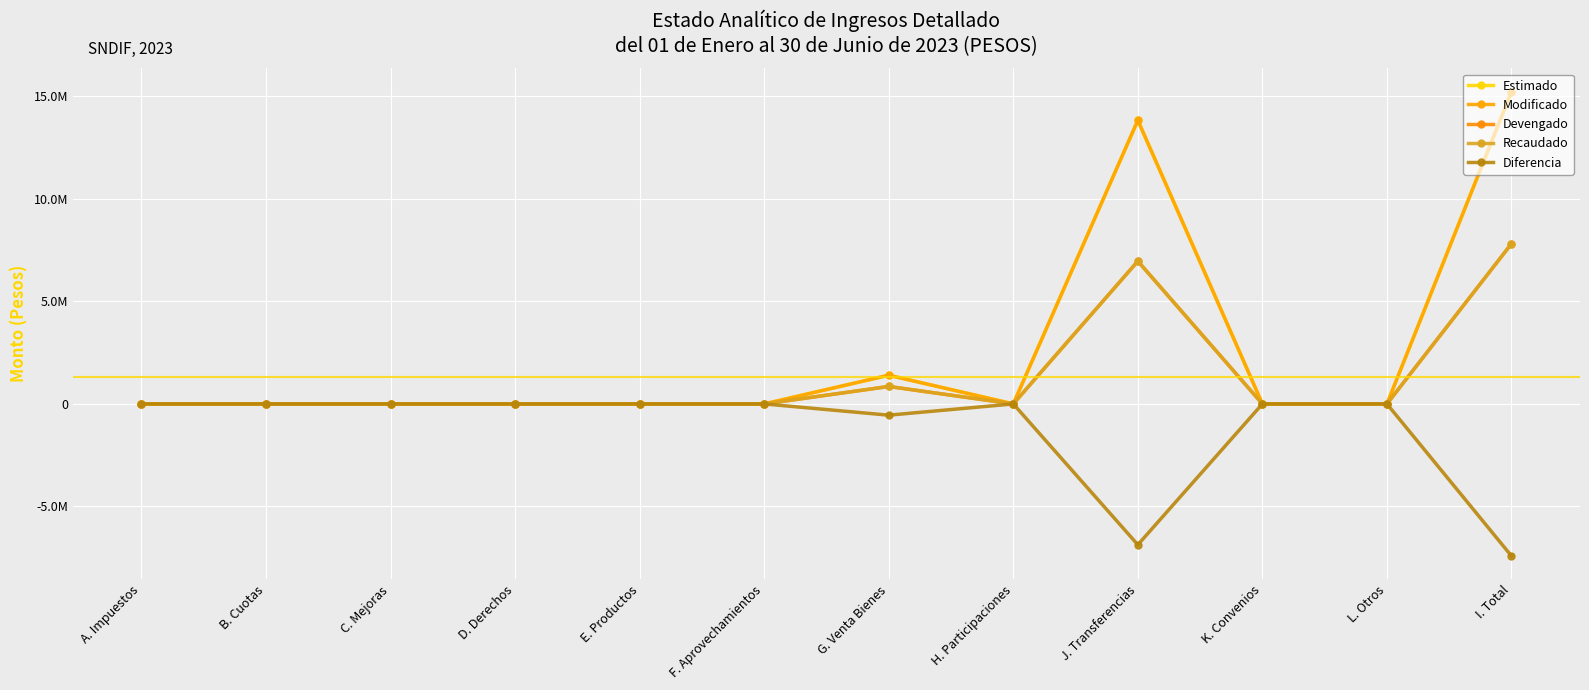

At which category is the sum across all series the highest?

I. Total